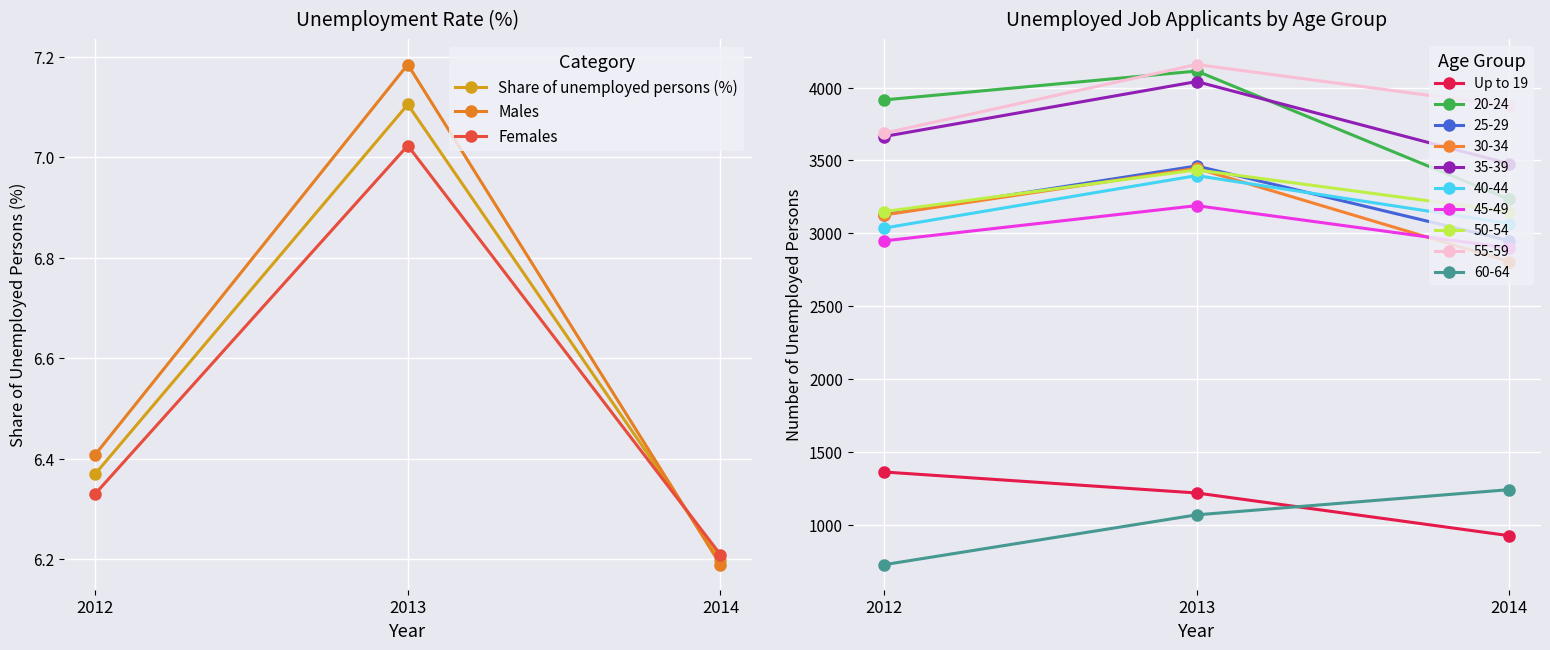

What are all the series names shown in the legend?

Share of unemployed persons (%), Males, Females, Up to 19